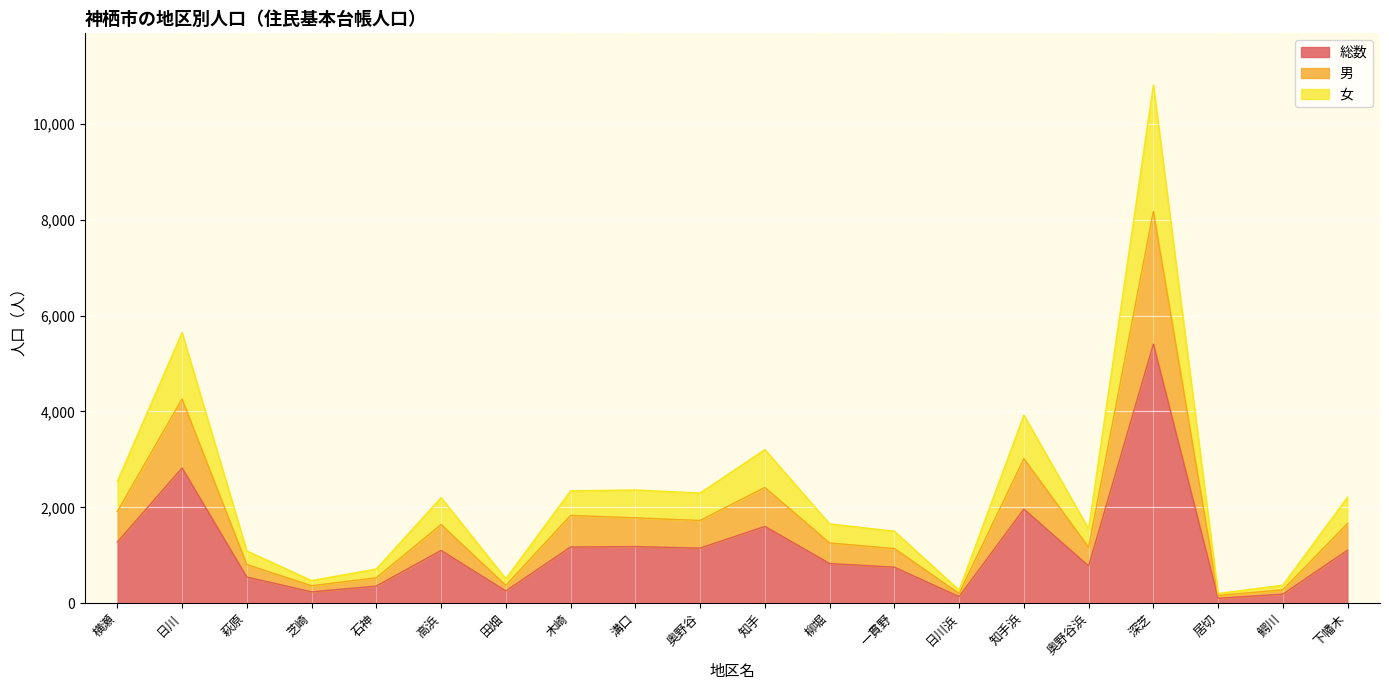

What is the label of the 8th point from the right?

一貫野